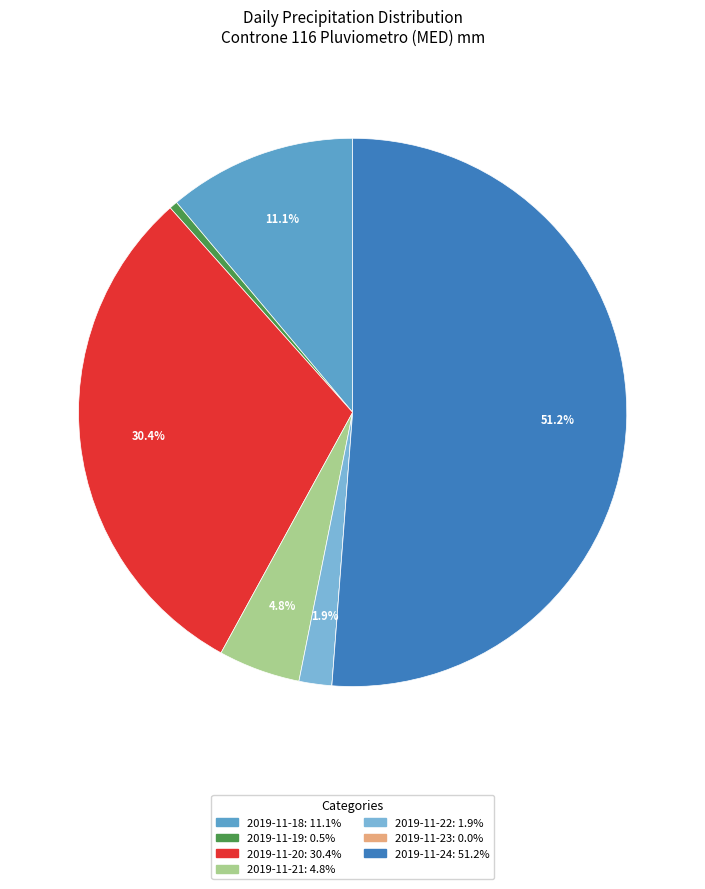

Rank the categories by value from lowest to highest.

2019-11-23, 2019-11-19, 2019-11-22, 2019-11-21, 2019-11-18, 2019-11-20, 2019-11-24